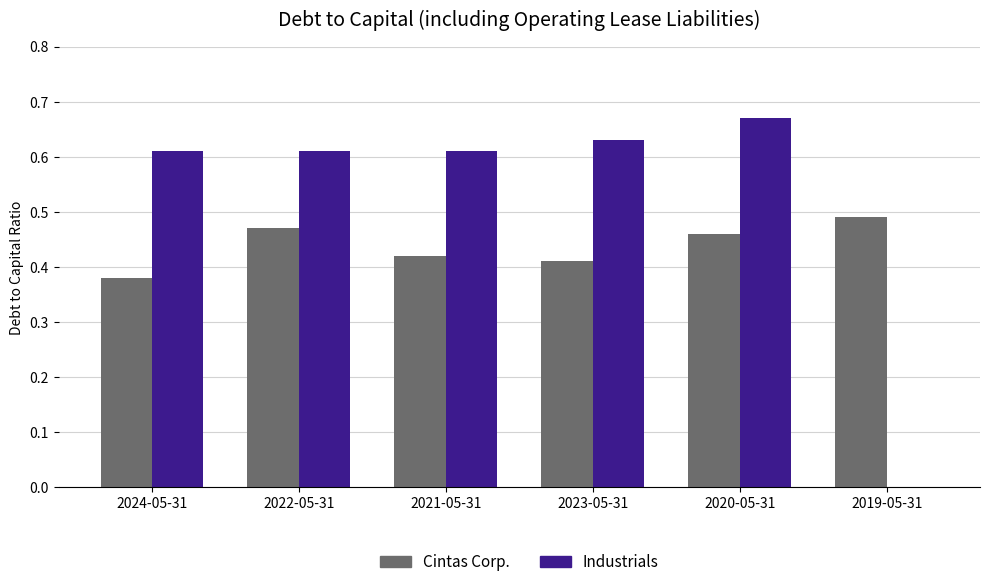

Where is Industrials nearest to the value 0?

2019-05-31